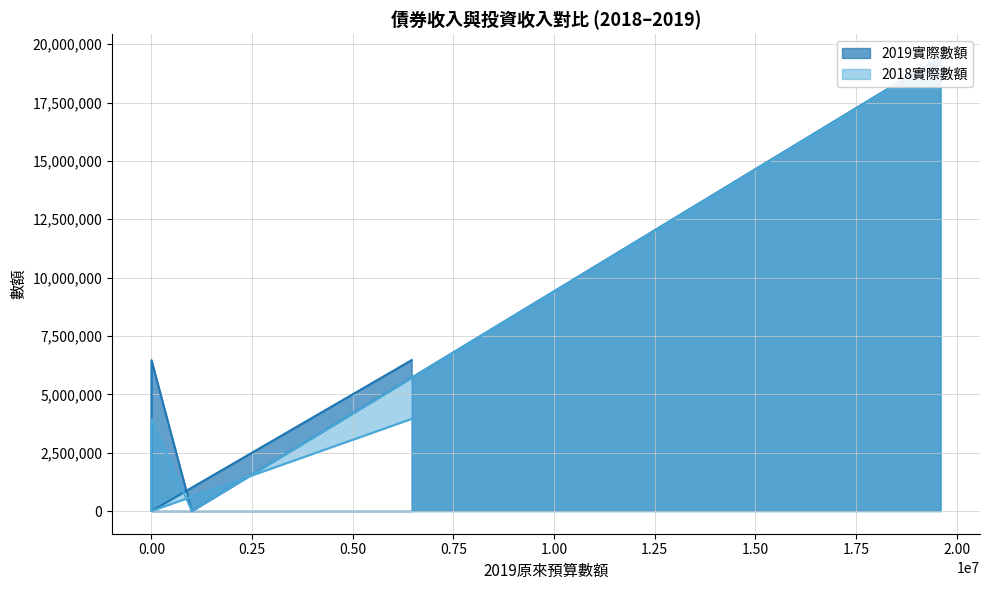

True or false: 2018實際數額 has a value of 17 at 0.00.

False